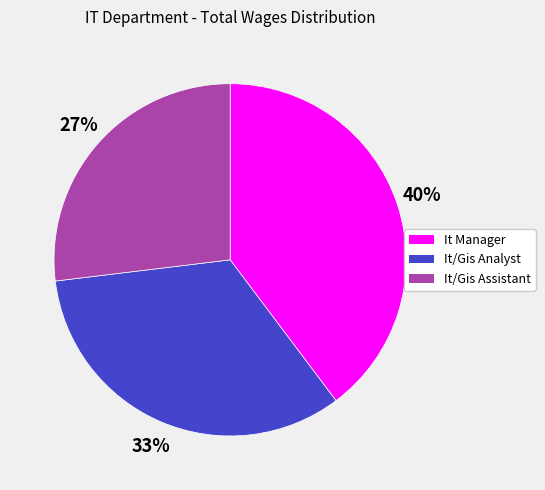

Is there a majority slice in this chart?

No